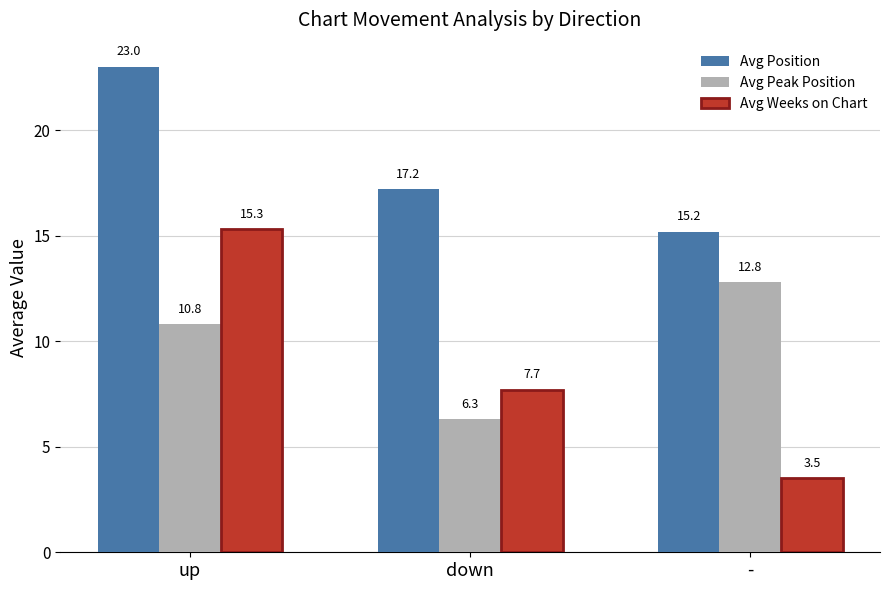

At which category is the sum across all series the highest?

up